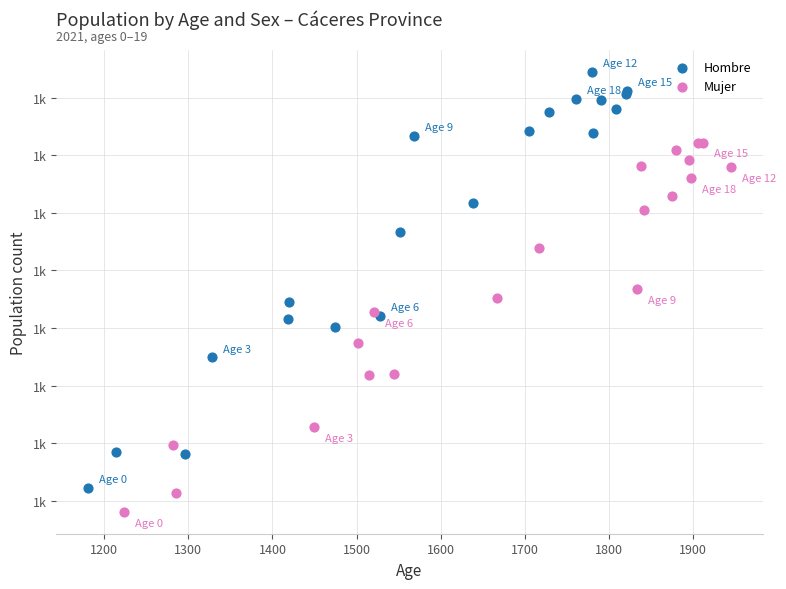

What are all the series names shown in the legend?

Hombre, Mujer